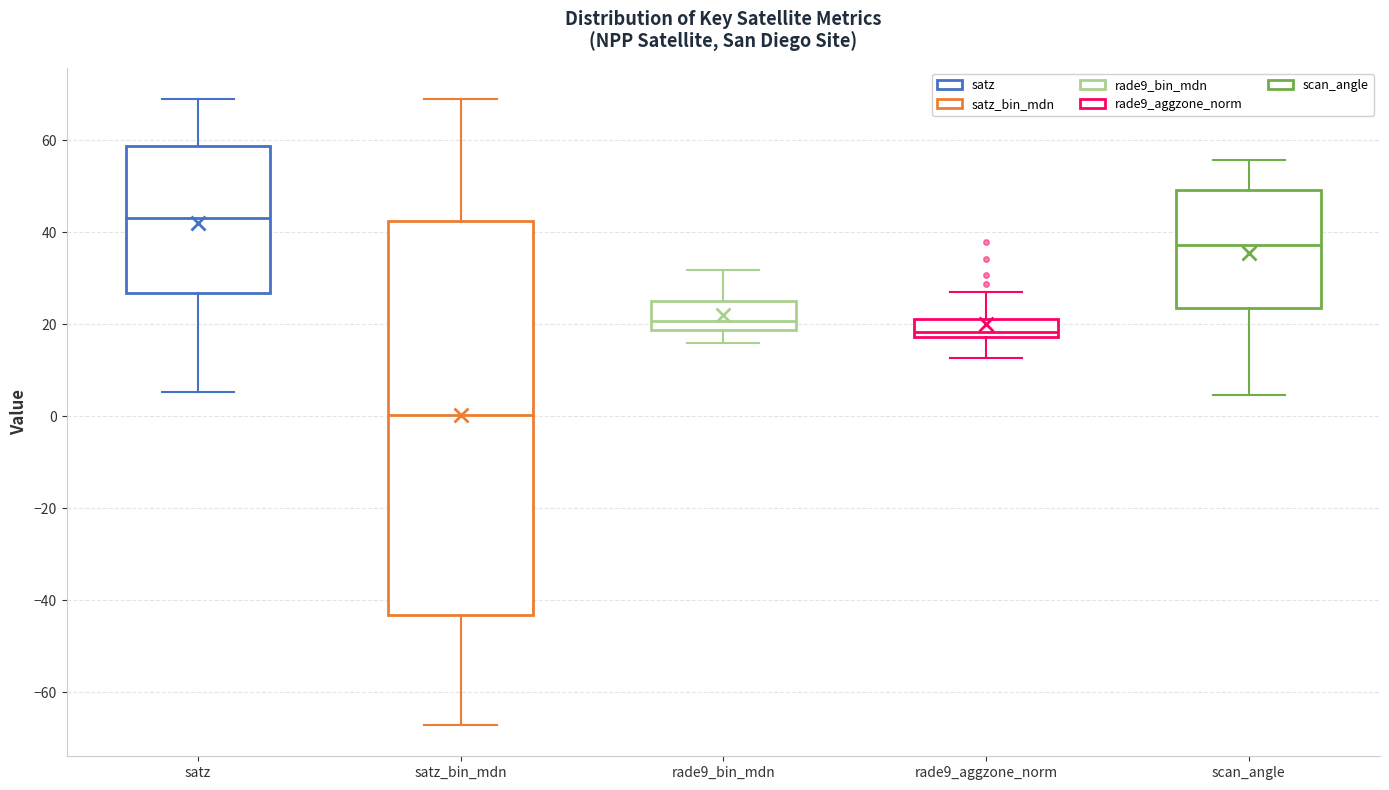

Reading left to right, transcribe this box plot: for each box, give where its median line is, the range the box spans, and where its two whiskers end, as read against the y-axis. The values are not printed on the chart, so give them approximately, as read against the axis.

satz: median 44, box 26 to 58, whiskers 6 to 68
satz_bin_mdn: median 0, box -44 to 42, whiskers -68 to 68
rade9_bin_mdn: median 20, box 18 to 26, whiskers 16 to 32
rade9_aggzone_norm: median 18 (just above the box's lower edge), box 18 to 22, whiskers 12 to 28
scan_angle: median 38, box 24 to 50, whiskers 4 to 56